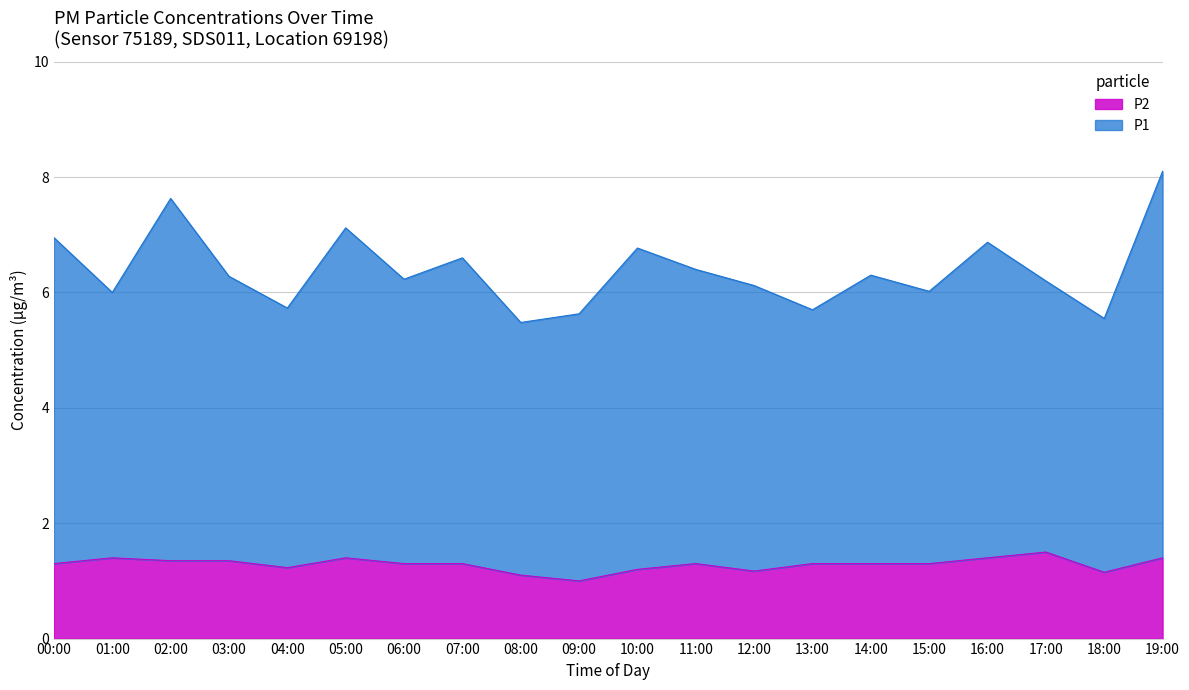

What is the label of the 9th point from the right?

11:00